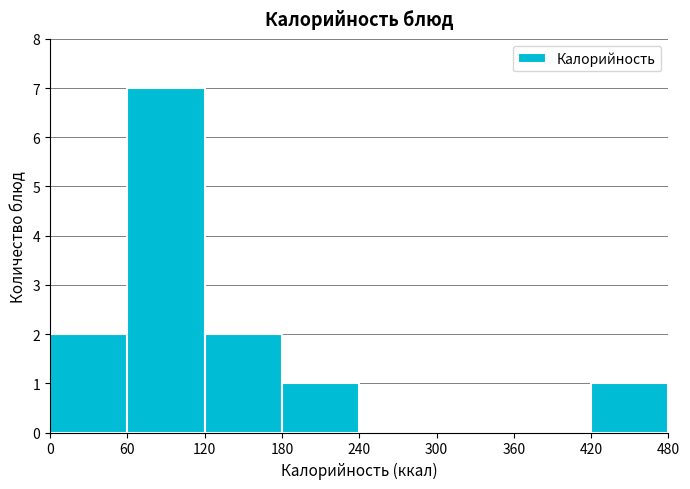

What is the height of the bar covering 420 to 480 on the x-axis? The values are not printed on the chart, so give them approximately, as read against the axis.

1